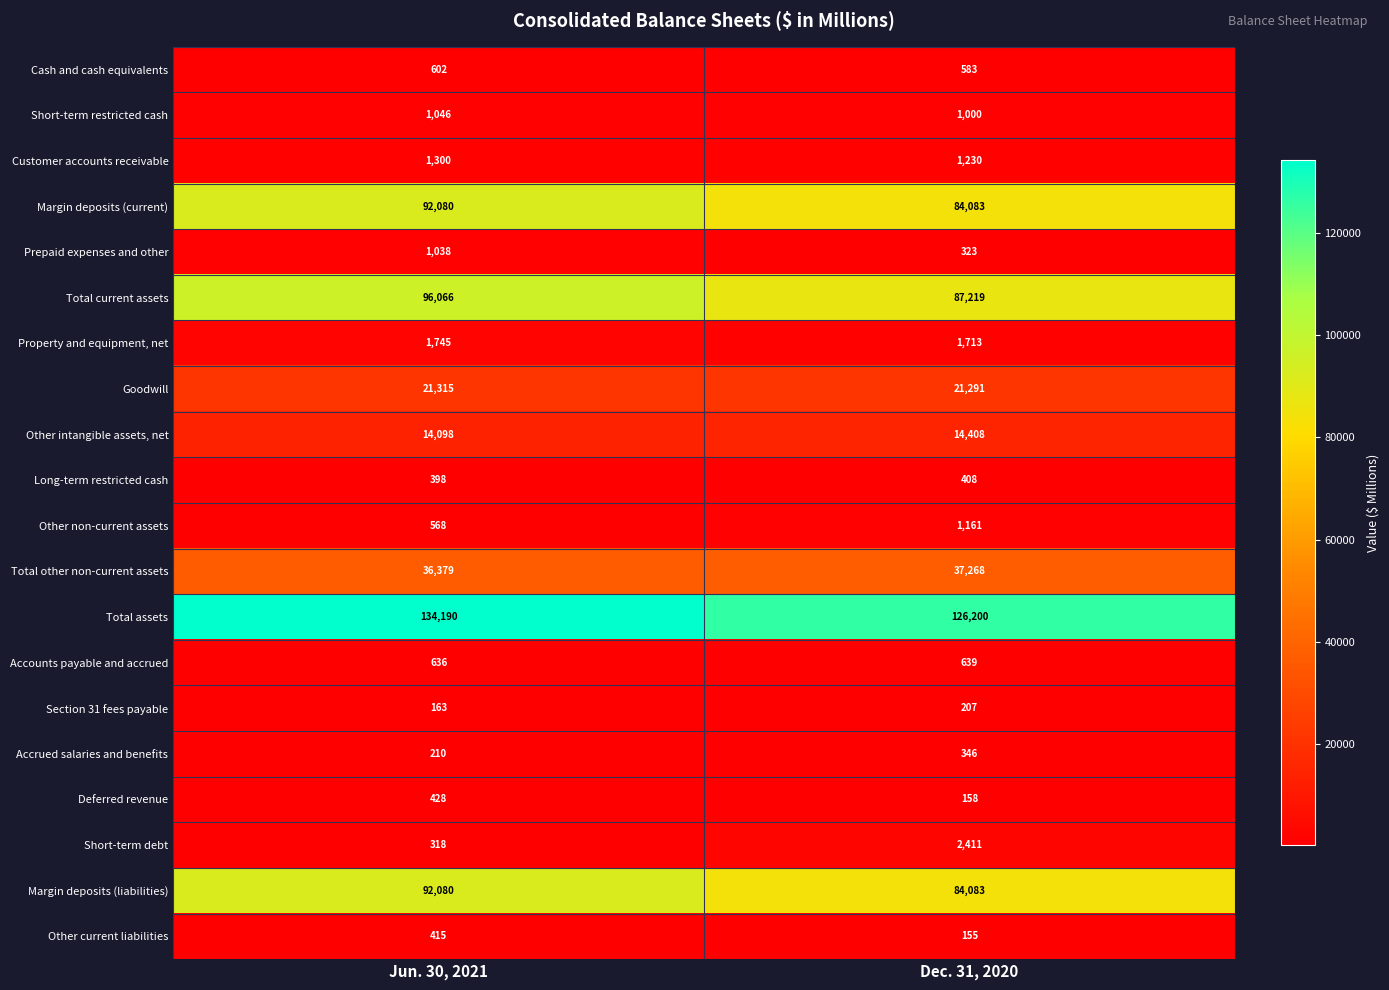

Which series has the widest spread of values?

Total current assets